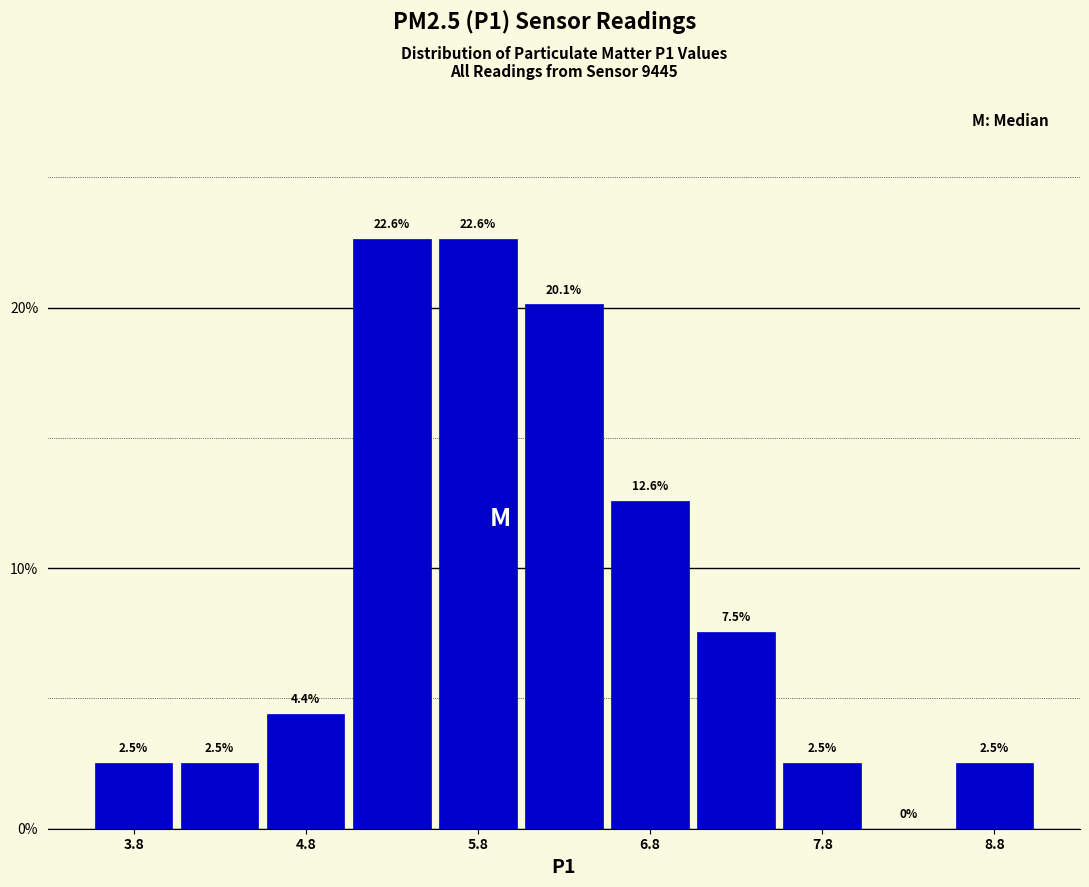

How tall is the bar that spans 5.0 to 5.5 on the x-axis?

22.6